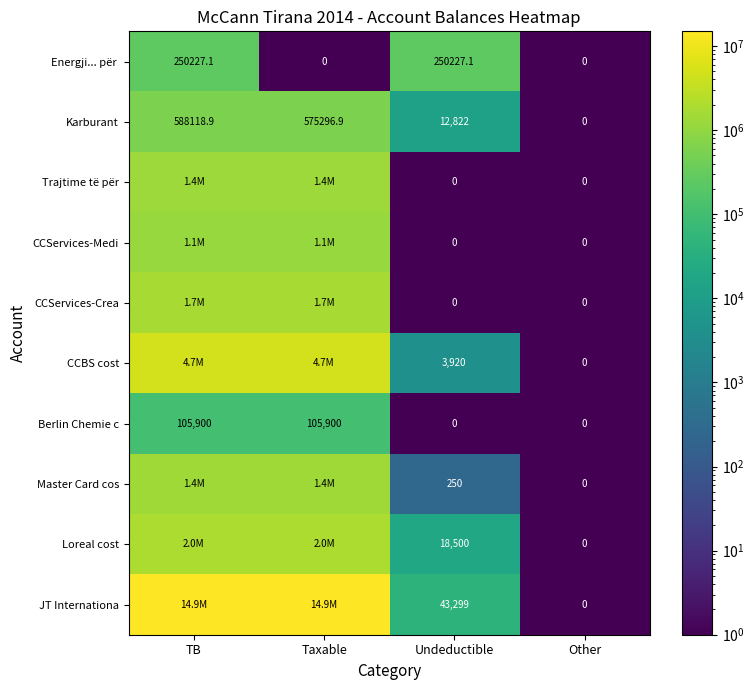

What is the highest value of the Trajtime të për series?

1366068.5